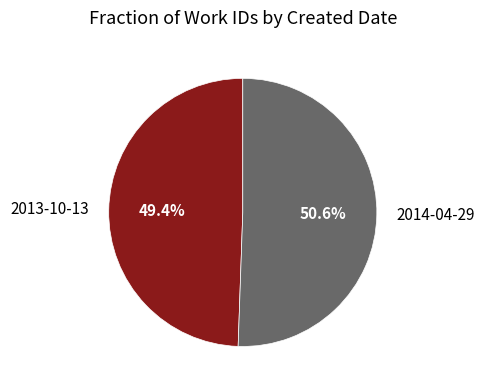

Between 2014-04-29 and 2013-10-13, which is larger?

2014-04-29